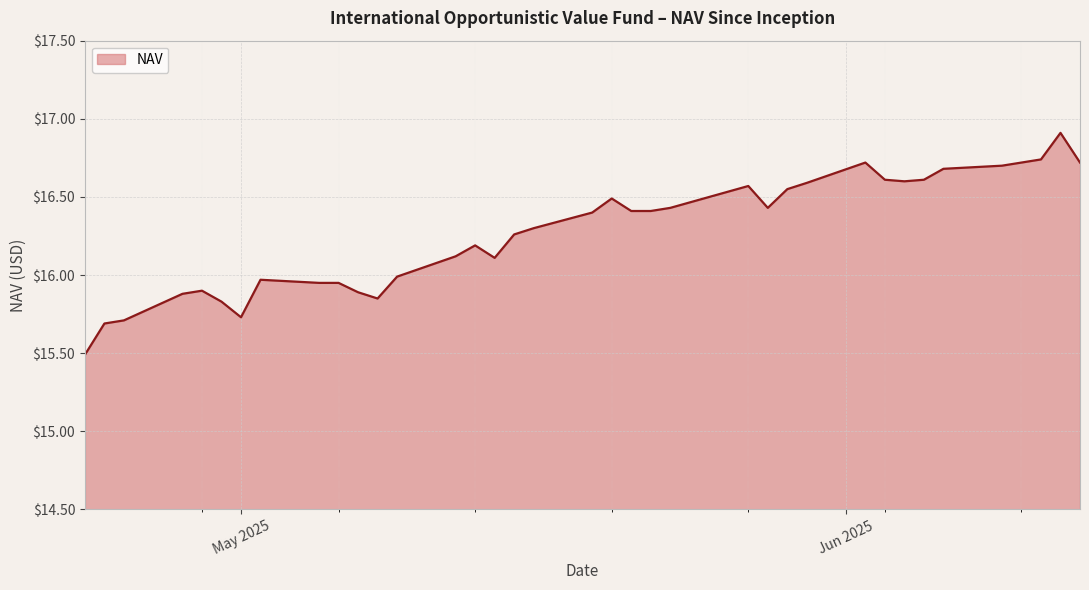

What is the minimum value shown in the chart?

15.5